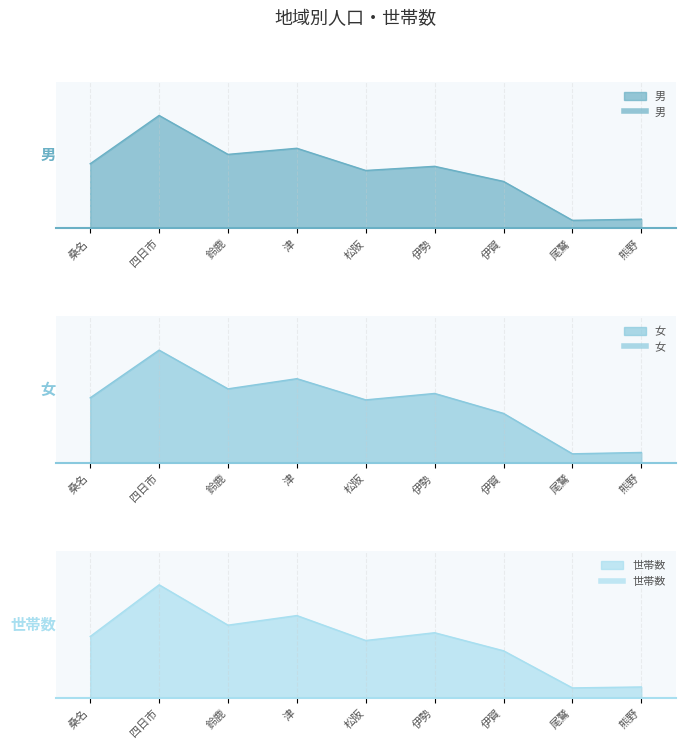

Reading left to right, what are all the values shown in this chart?

男: 桑名=104865	四日市=183372	鈴鹿=120118	津=130038	松阪=93961	伊勢=100698	伊賀=76176	尾鷲=12927	熊野=14765
女: 桑名=105930	四日市=183548	鈴鹿=120561	津=137111	松阪=102613	伊勢=113065	伊賀=80609	尾鷲=14865	熊野=17072
世帯数: 桑名=89317	四日市=164875	鈴鹿=105903	津=119923	松阪=83495	伊勢=94830	伊賀=68446	尾鷲=14194	熊野=15573